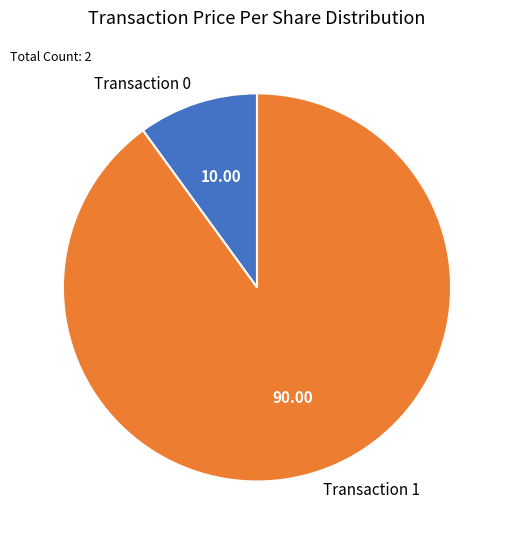

Rank the categories by value from lowest to highest.

Transaction 0, Transaction 1